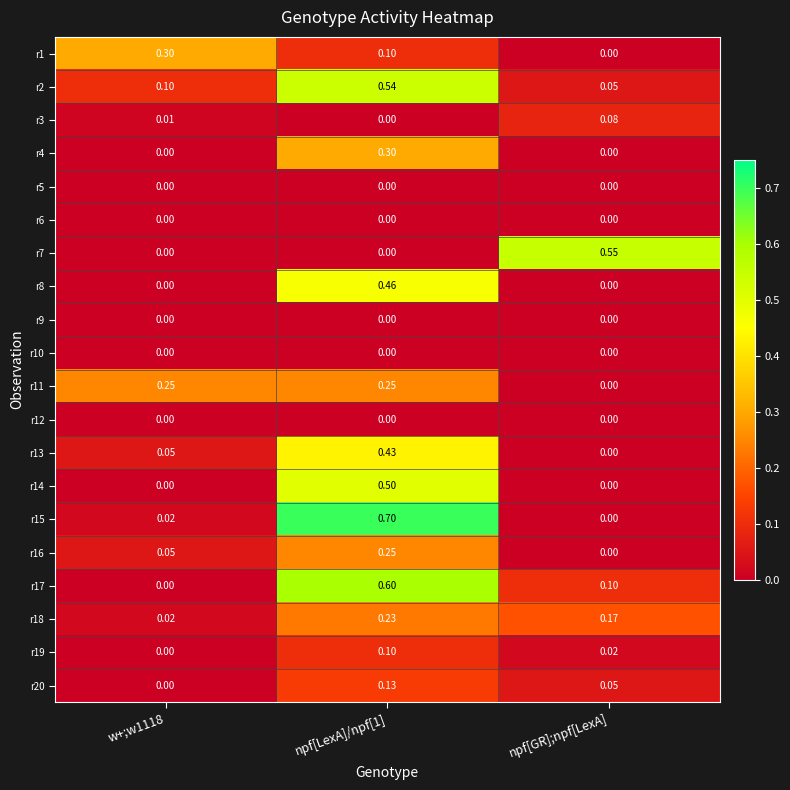

At which label does r13 reach its minimum?

npf[GR];npf[LexA]